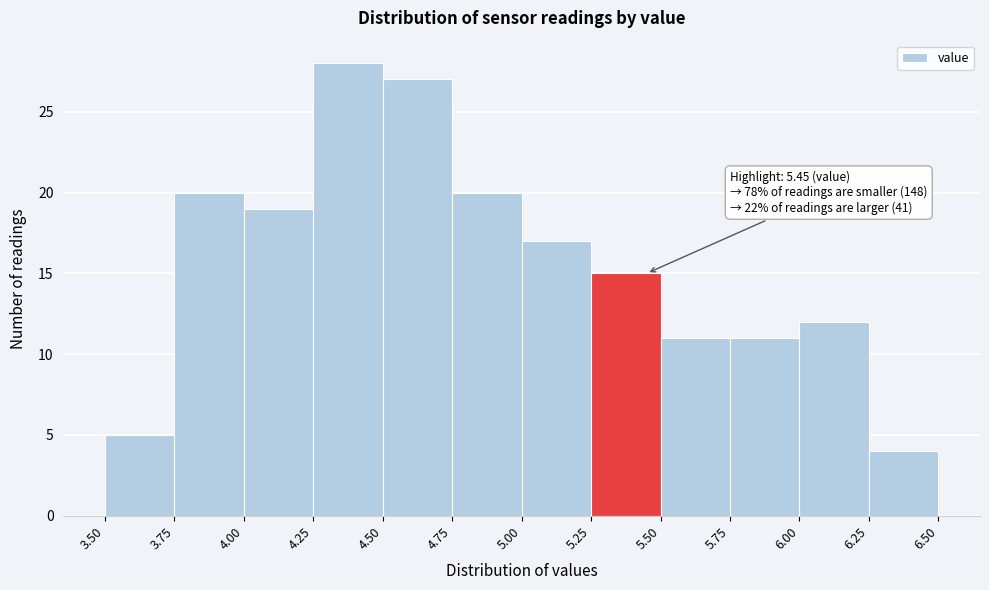

Over which range of the x-axis is the bar tallest?

4.25 to 4.50